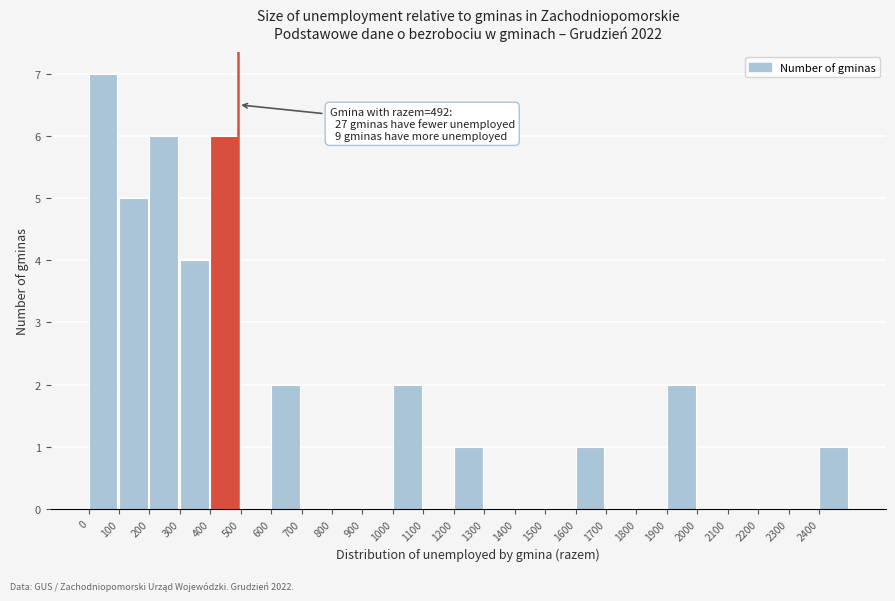

Which range on the x-axis has the tallest bar?

0 to 100